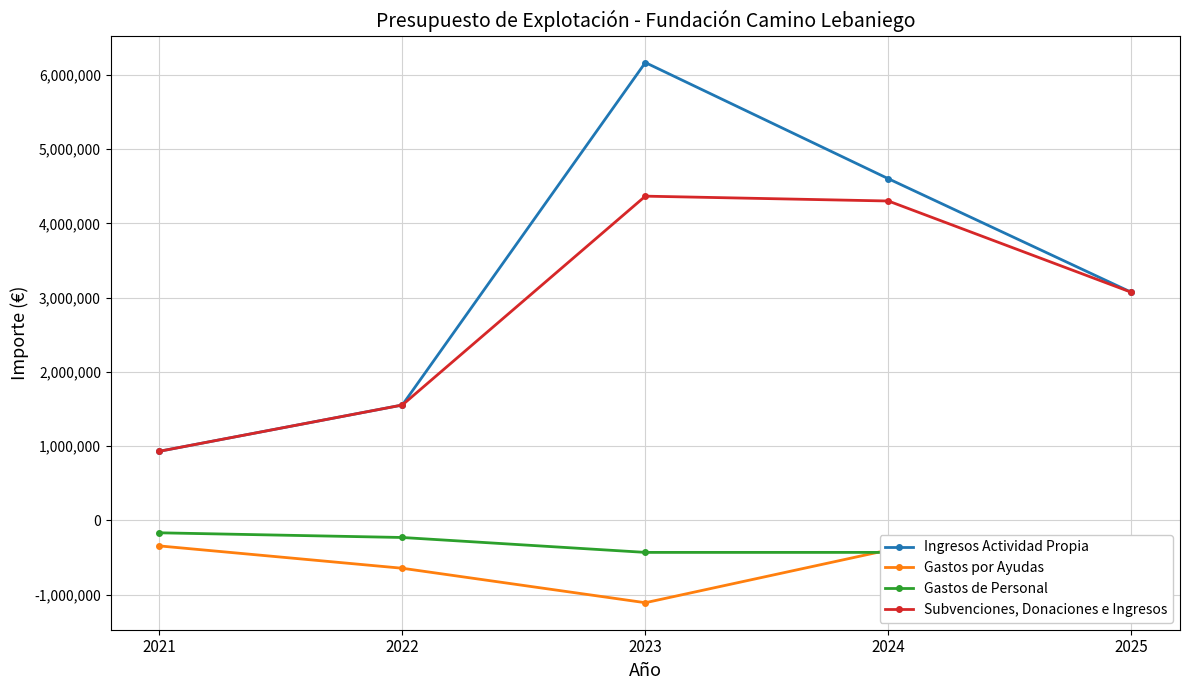

Does the chart display data point markers on the line(s)?

Yes